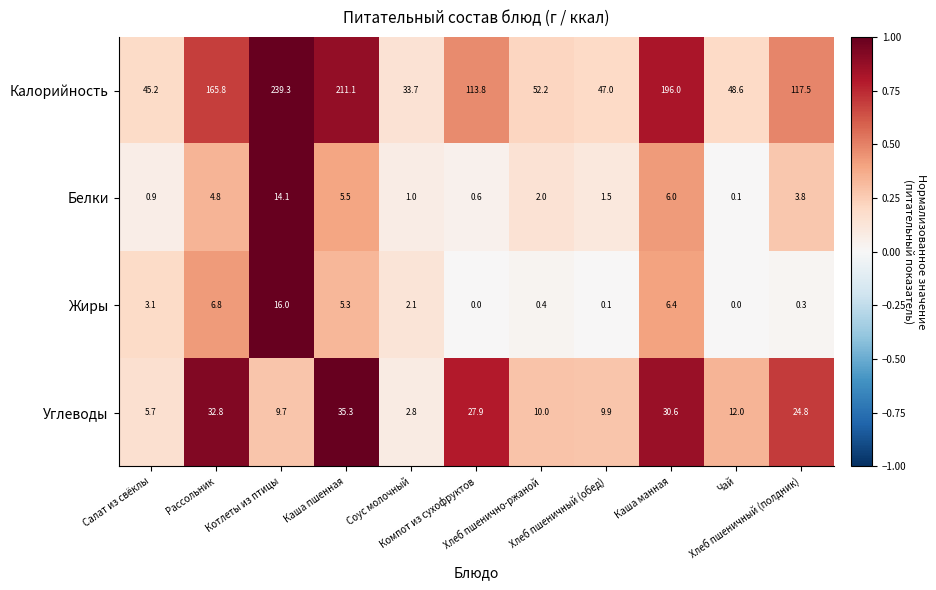

What is the greatest value displayed?

239.3